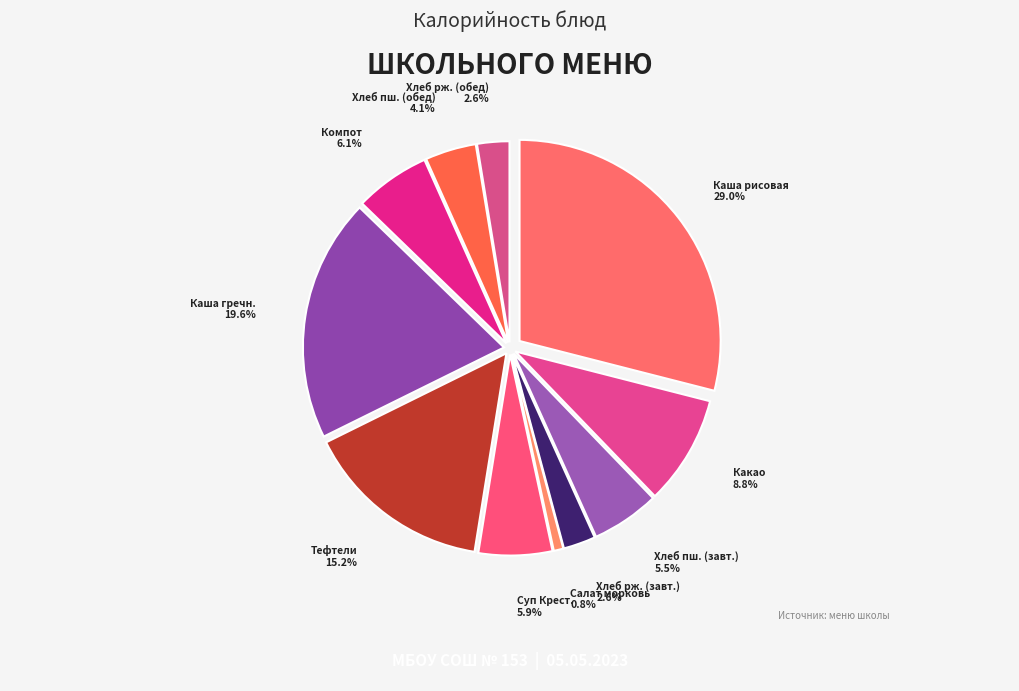

Rank the categories by value from lowest to highest.

Салат из моркови, Хлеб ржано-пшеничный (завтрак), Хлеб ржано-пшеничный (обед), Хлеб пшеничный (обед), Хлеб пшеничный (завтрак), Суп Крестьянский, Компот, Какао с молоком, Тефтели из филе птицы, Каша гречневая, Каша молочная рисовая